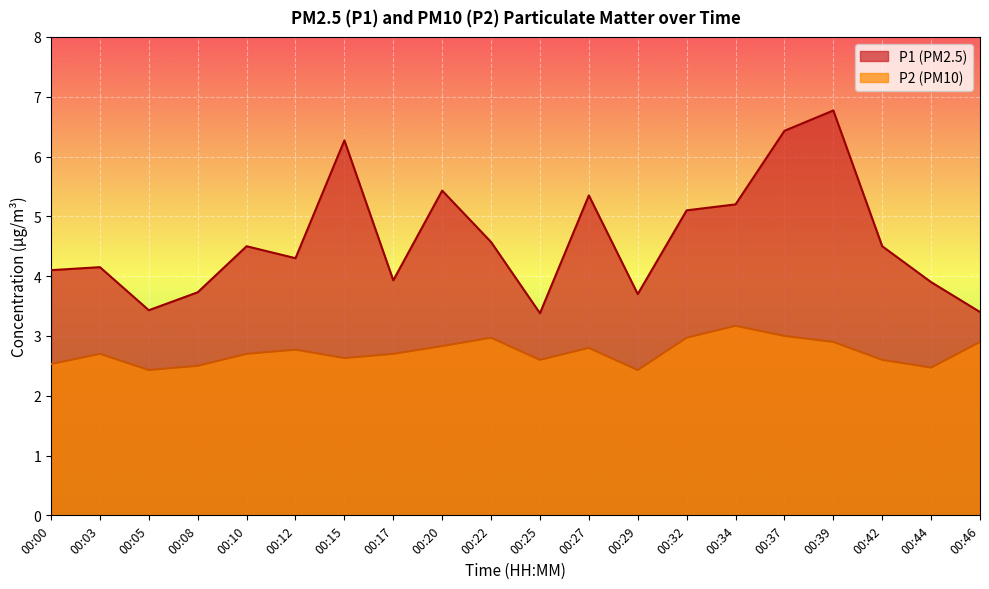

Does the chart display data point markers on the line(s)?

No